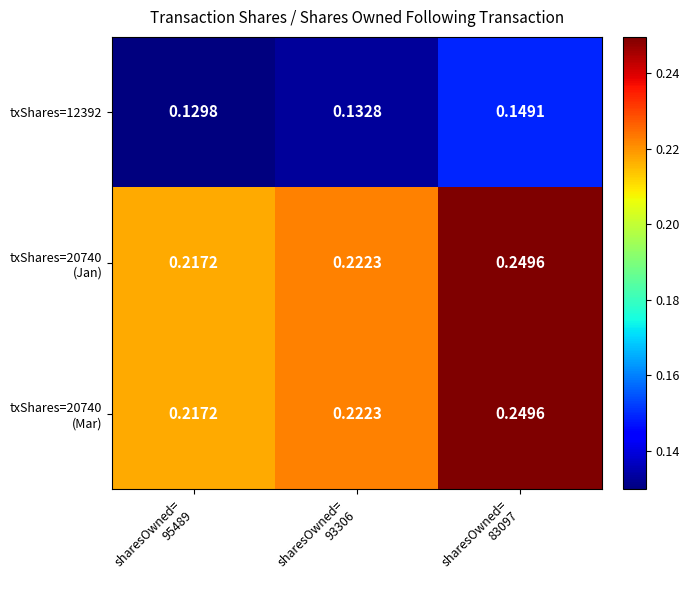

At which category is the sum across all series the highest?

sharesOwned=
83097